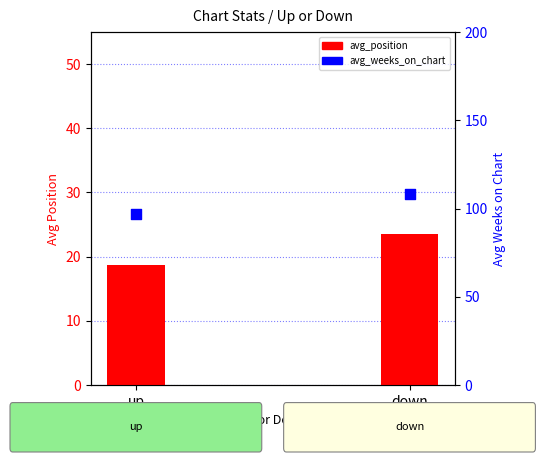

Is the value of avg_position at up greater than the value of avg_weeks_on_chart at down?

No